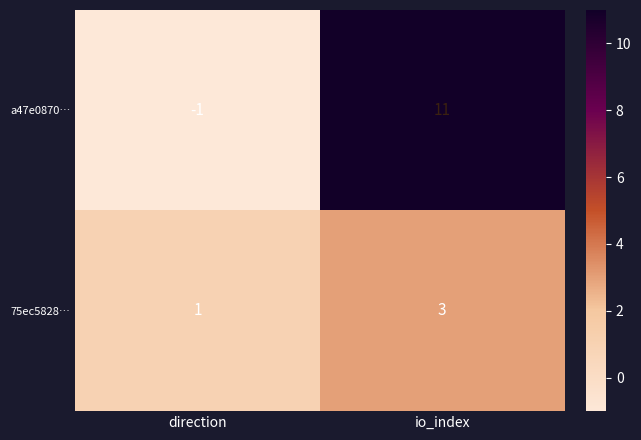

The a47e0870… series shows 11 at io_index. True or false?

True